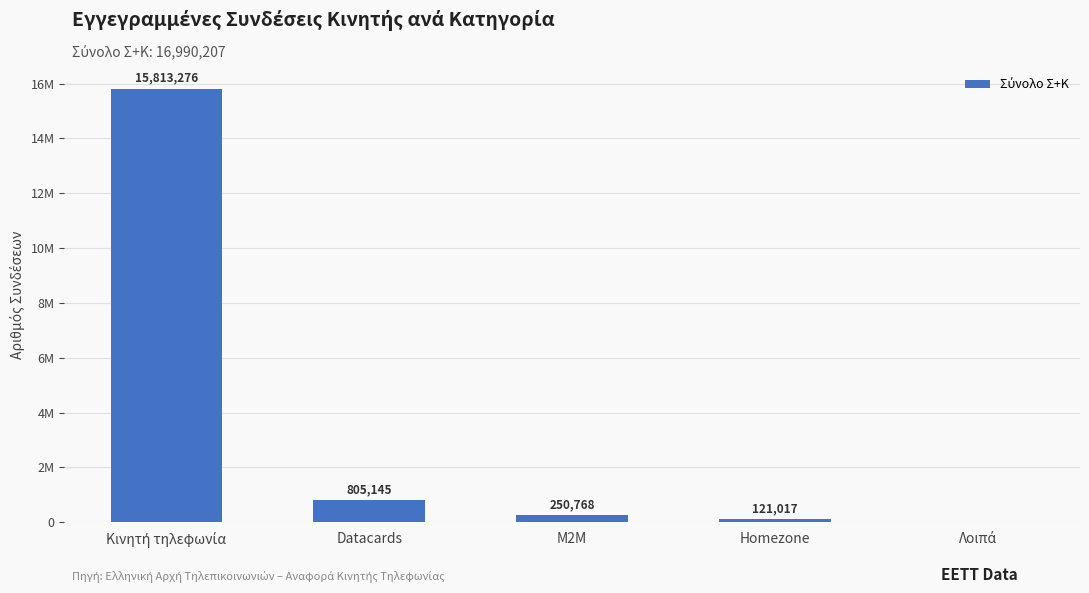

What is the average value?

3398041